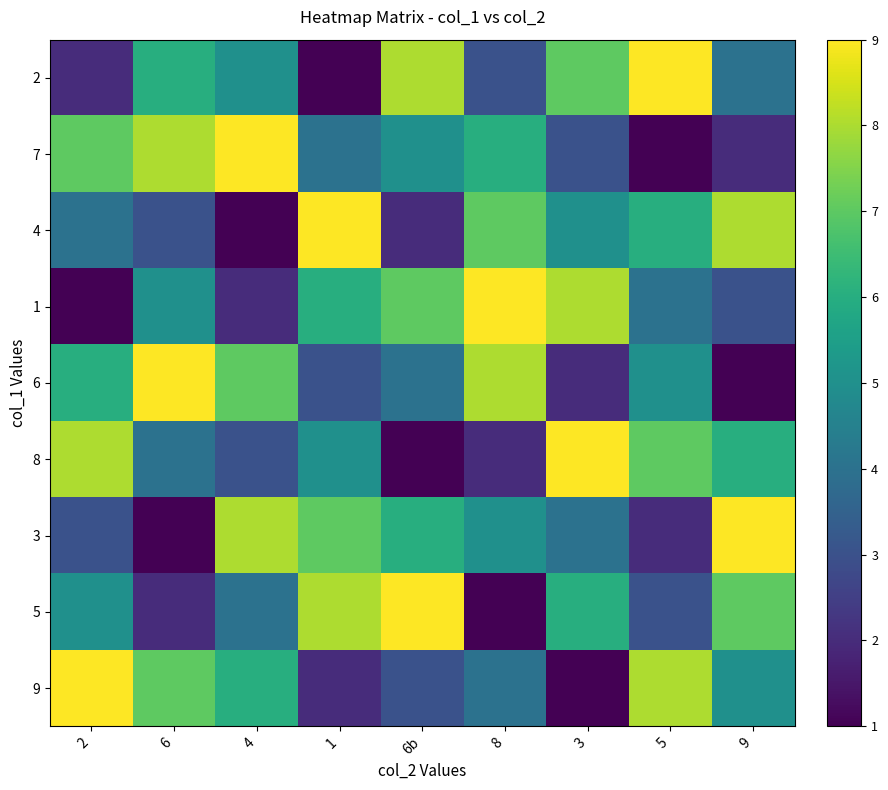

Reading right to left, what are all the values shown in this chart?

2: 9=4	5=9	3=7	8=3	6b=8	1=1	4=5	6=6	2=2
7: 9=2	5=1	3=3	8=6	6b=5	1=4	4=9	6=8	2=7
4: 9=8	5=6	3=5	8=7	6b=2	1=9	4=1	6=3	2=4
1: 9=3	5=4	3=8	8=9	6b=7	1=6	4=2	6=5	2=1
6: 9=1	5=5	3=2	8=8	6b=4	1=3	4=7	6=9	2=6
8: 9=6	5=7	3=9	8=2	6b=1	1=5	4=3	6=4	2=8
3: 9=9	5=2	3=4	8=5	6b=6	1=7	4=8	6=1	2=3
5: 9=7	5=3	3=6	8=1	6b=9	1=8	4=4	6=2	2=5
9: 9=5	5=8	3=1	8=4	6b=3	1=2	4=6	6=7	2=9